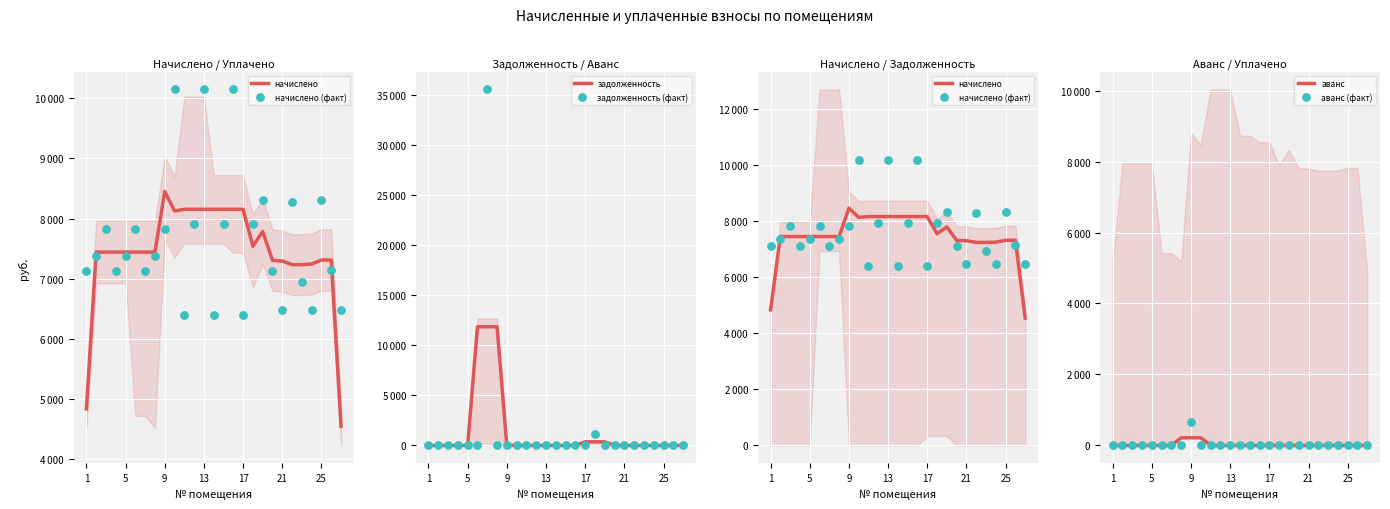

What are all the series names shown in the legend?

начислено, начислено (факт), задолженность, задолженность (факт), аванс, аванс (факт)